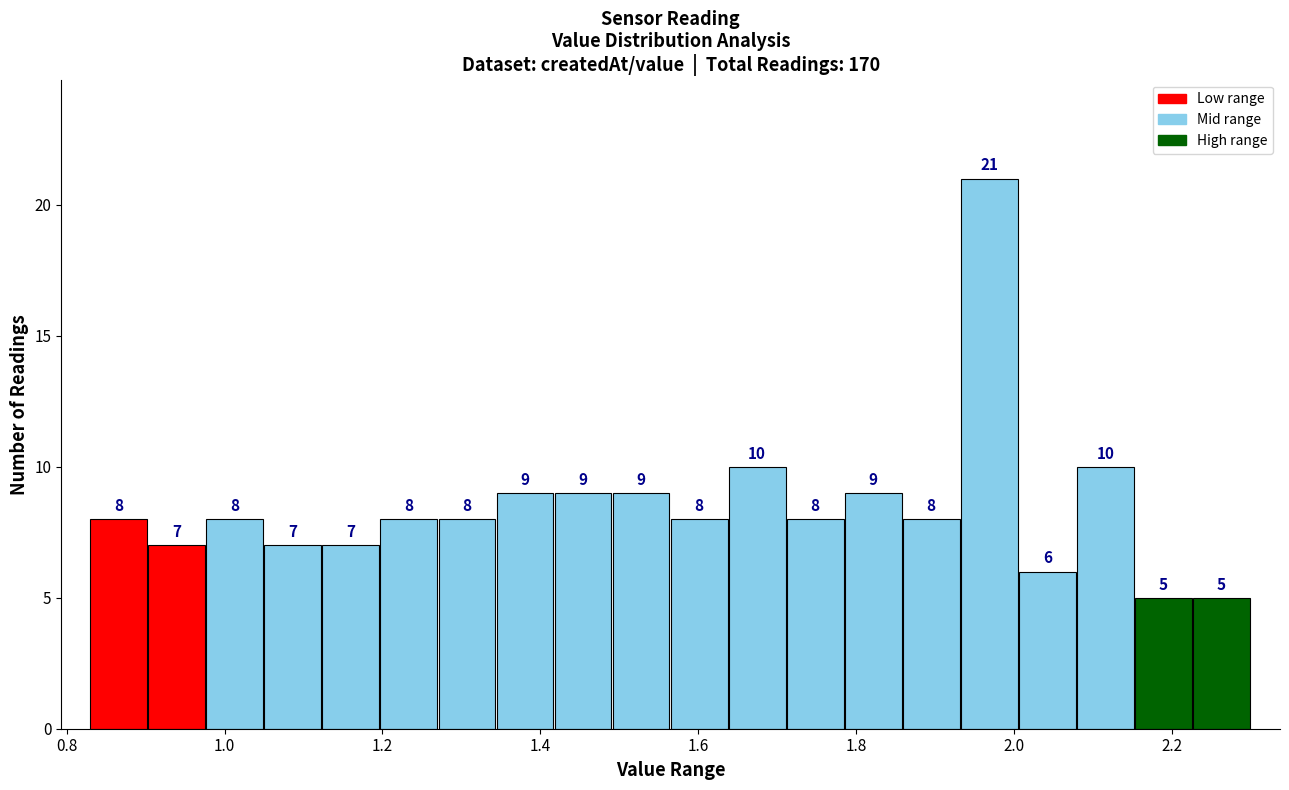

Read against the x-axis, roughly where is the centre of the tallest bar?

1.96